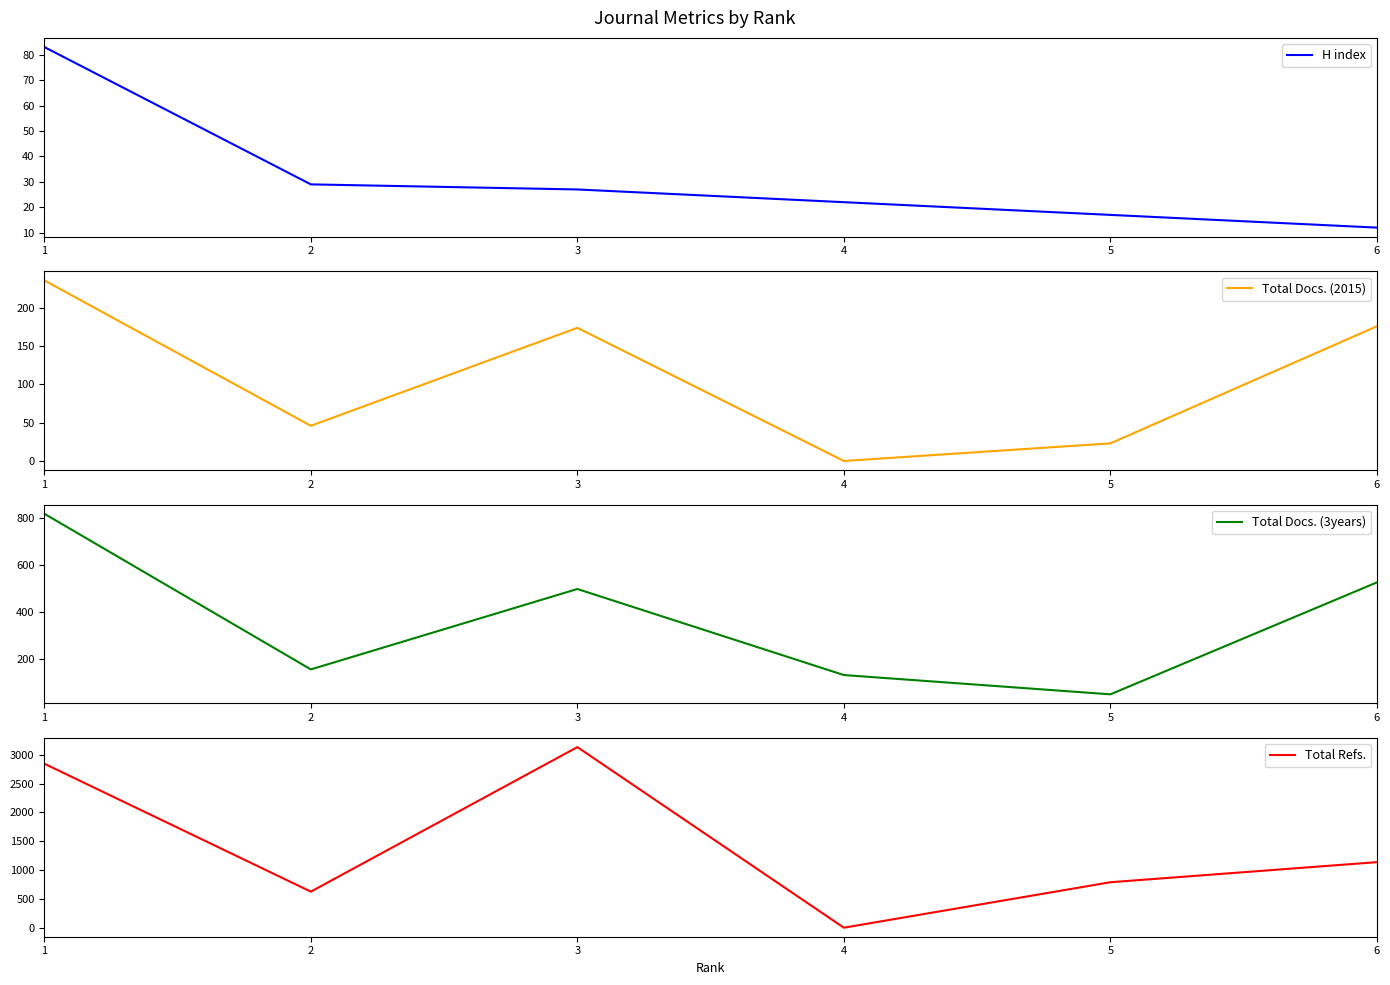

What is the average value of the Total Refs. series?

1422